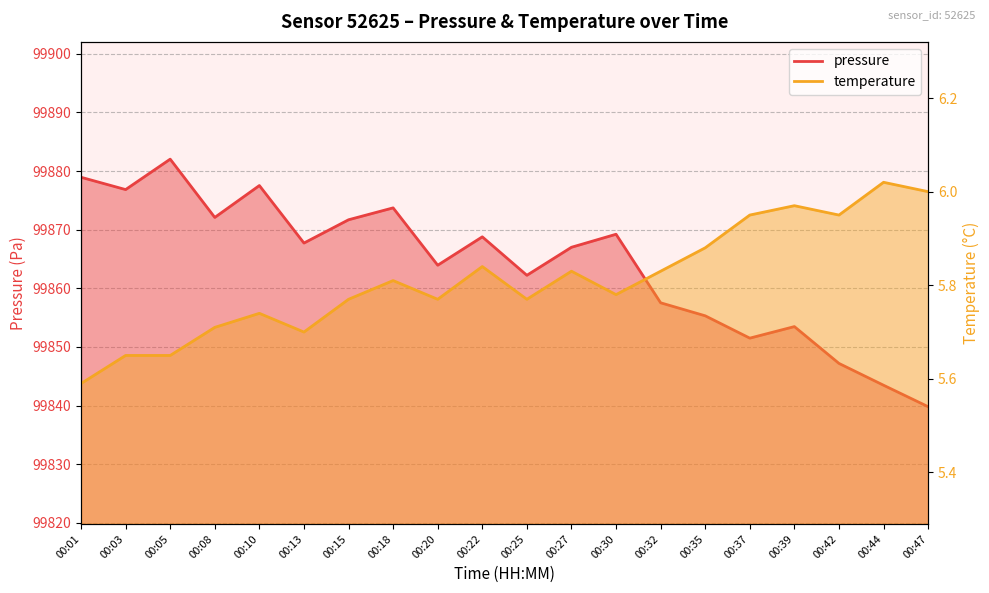

What is the smallest value displayed?

5.6